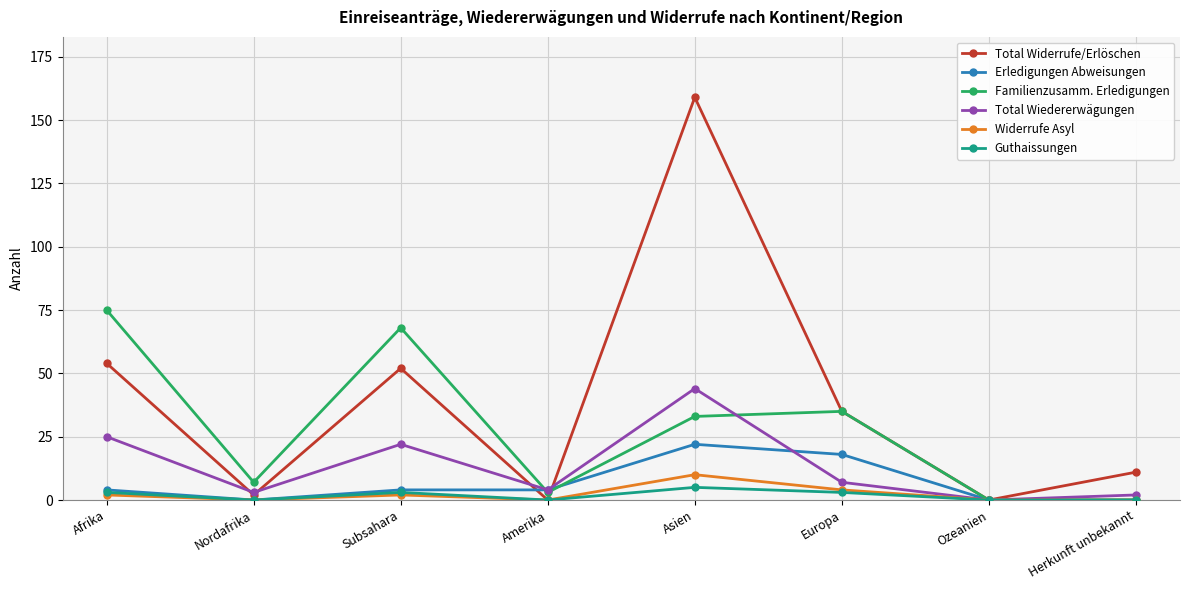

Between Europa and Herkunft unbekannt, which series saw the biggest shift?

Familienzusamm. Erledigungen